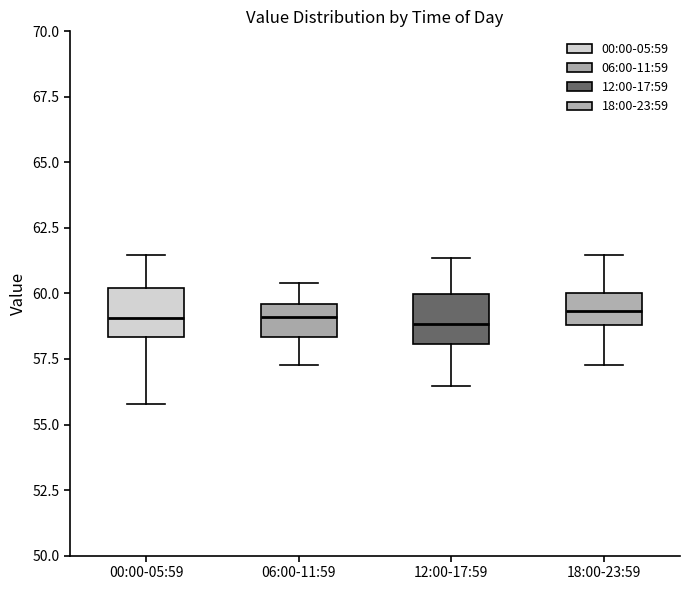

Reading left to right, transcribe this box plot: for each box, give where its median line is, the range the box spans, and where its two whiskers end, as read against the y-axis. The values are not printed on the chart, so give them approximately, as read against the axis.

00:00-05:59: median 59.0, box 58.5 to 60.0, whiskers 56.0 to 61.5
06:00-11:59: median 59.0, box 58.5 to 59.5, whiskers 57.5 to 60.5
12:00-17:59: median 59.0, box 58.0 to 60.0, whiskers 56.5 to 61.5
18:00-23:59: median 59.5, box 59.0 to 60.0, whiskers 57.5 to 61.5